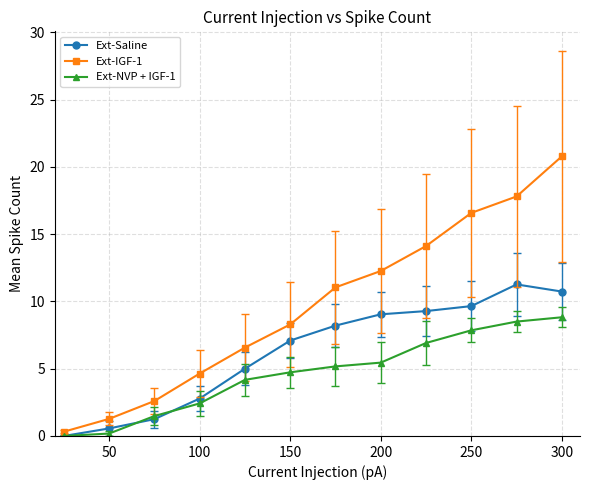

List the series in order of their overall mean, lowest first.

Ext-NVP + IGF-1, Ext-Saline, Ext-IGF-1